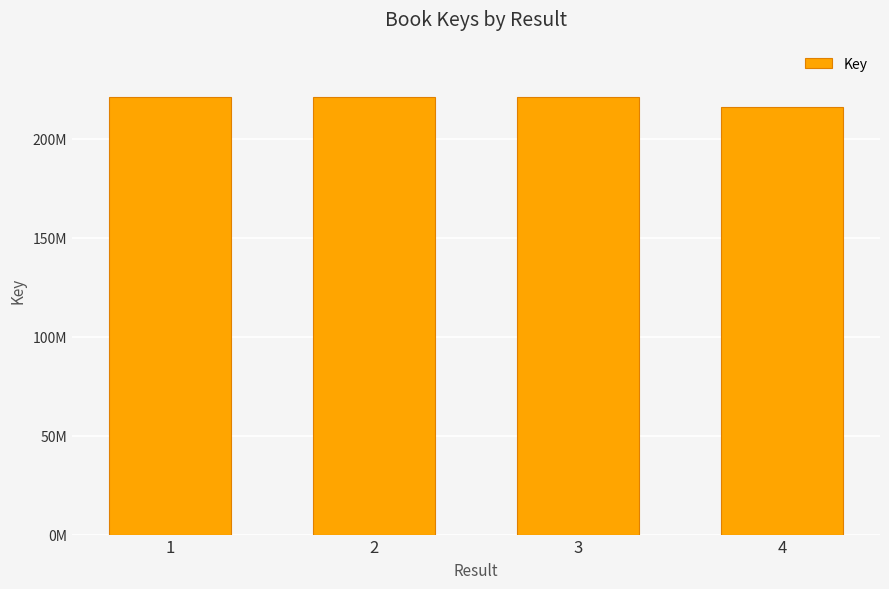

What is the sum of all values?

879409405